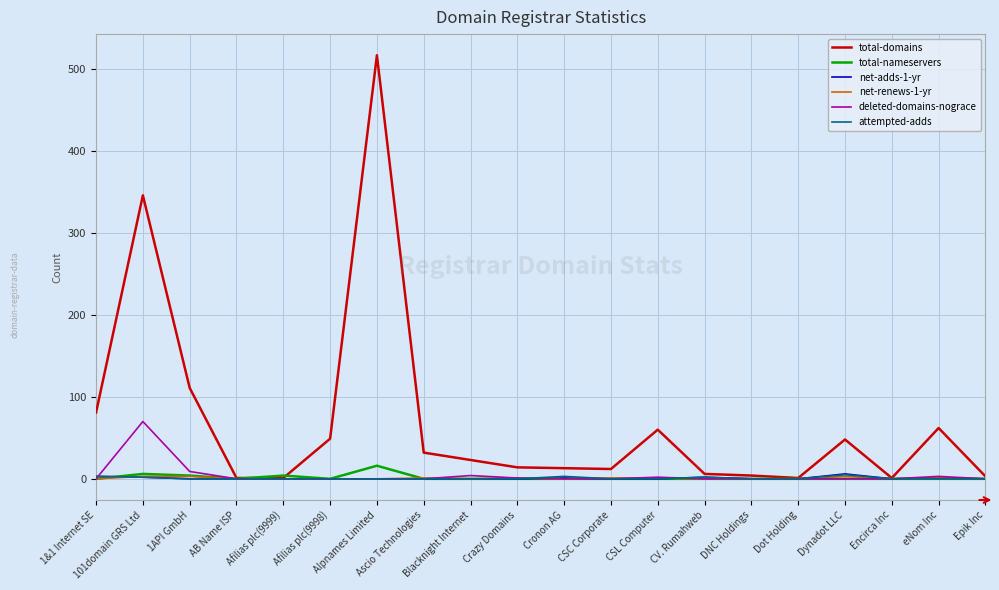

What is the difference between the highest and lowest values at Epik Inc?

3